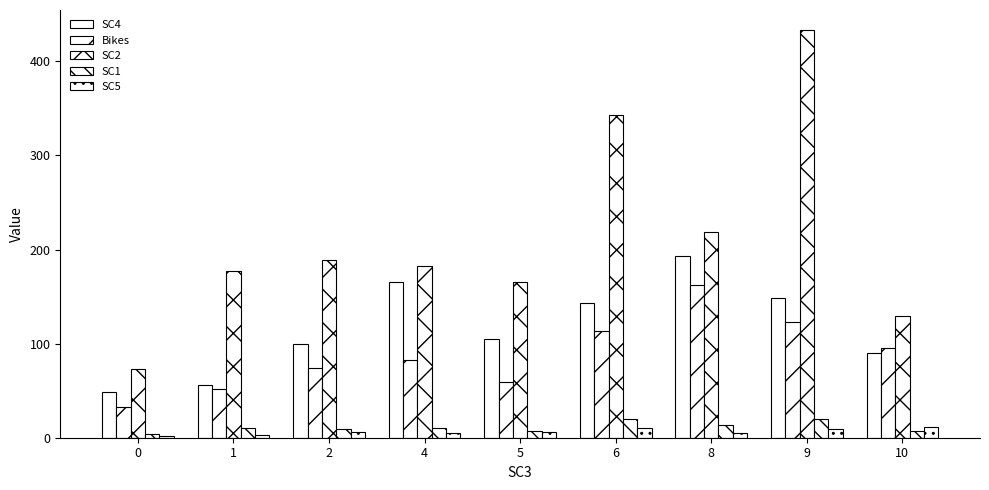

What is the minimum value shown in the chart?

1.4